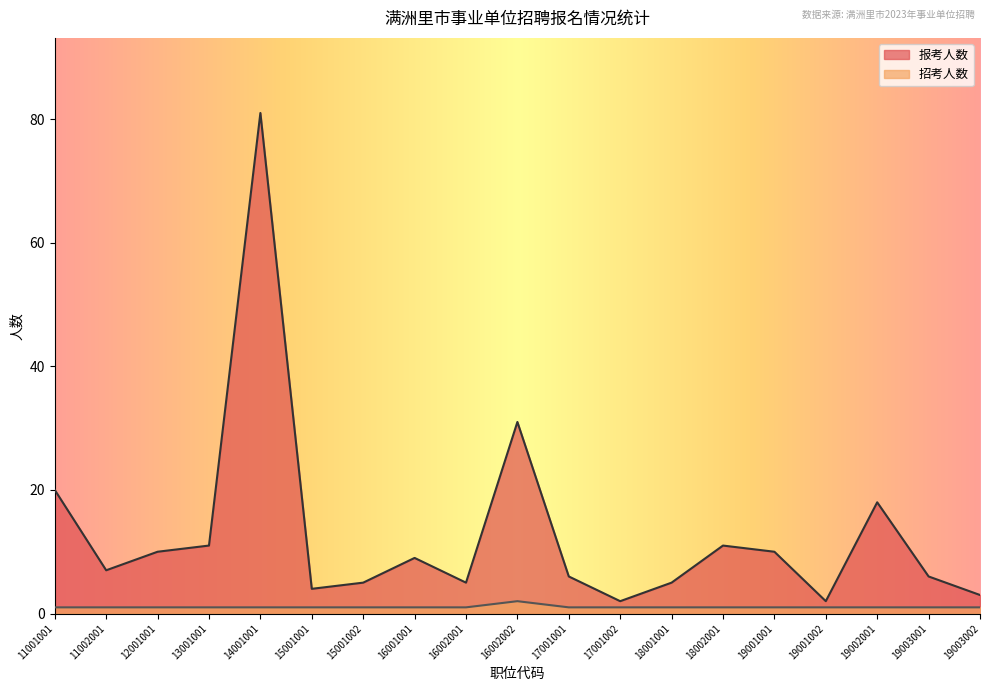

True or false: 报考人数 and 招考人数 intersect in this chart.

False